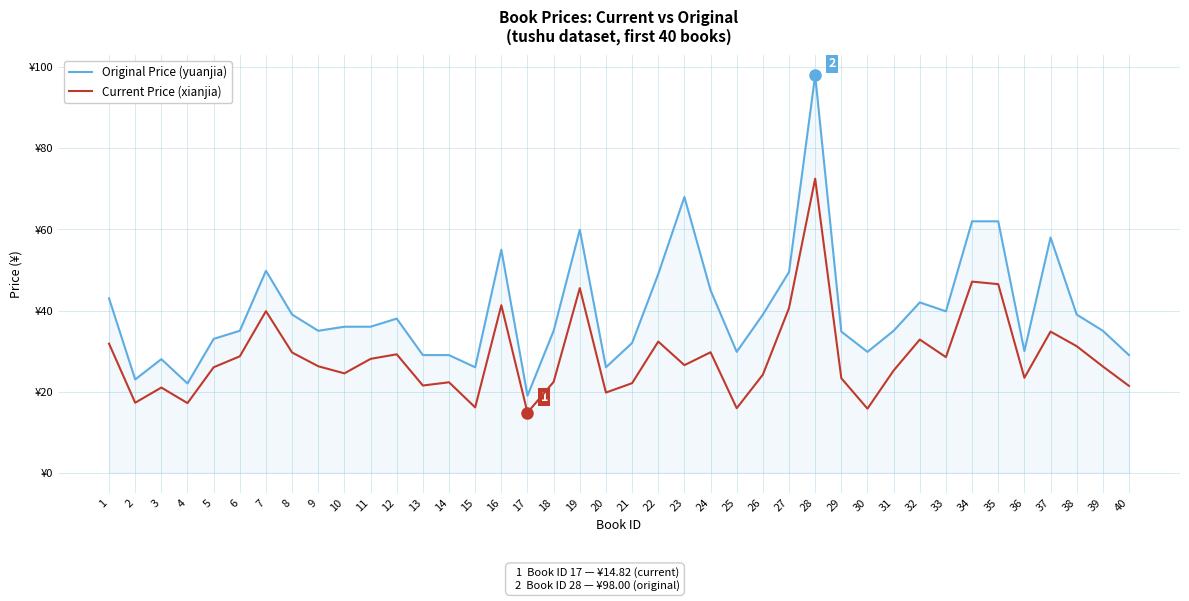

Which series changed the most between 14 and 38?

Original Price (yuanjia)